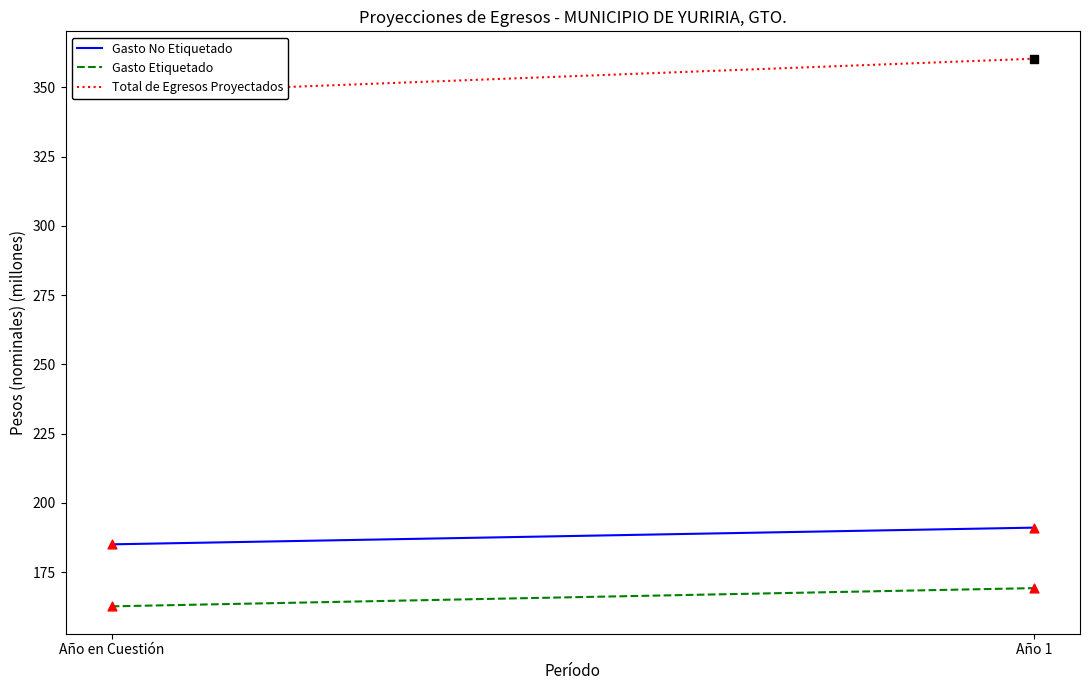

What is the total value across all series at Año en Cuestión?

695.5